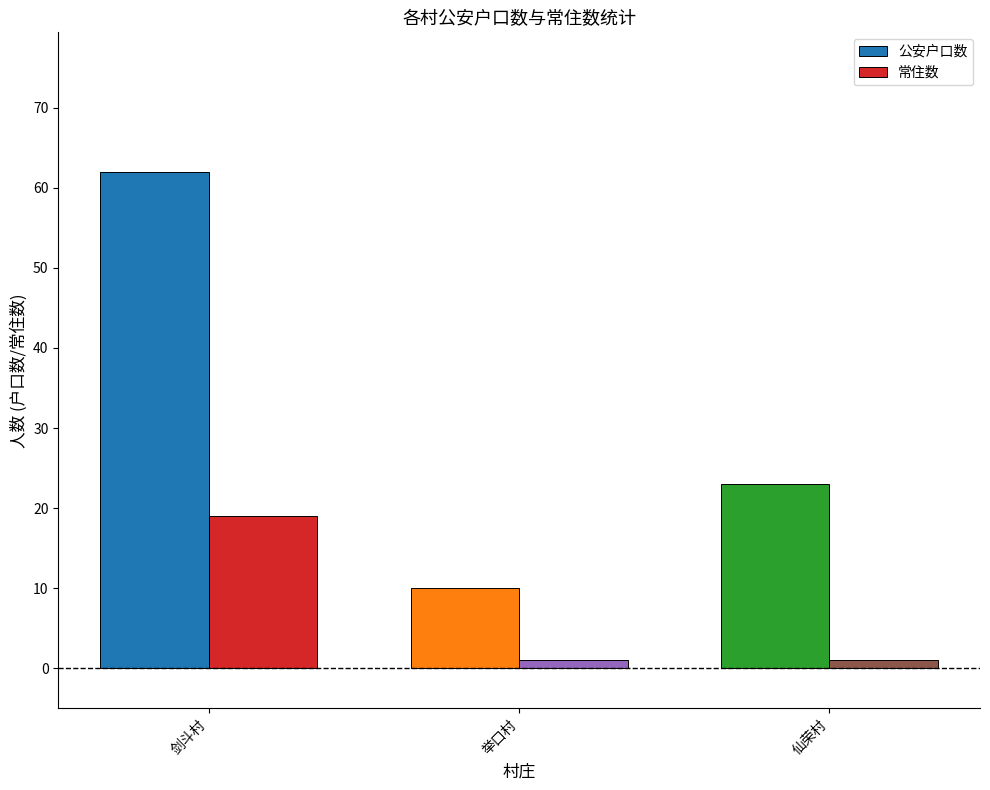

List the series in order of their overall mean, highest first.

公安户口数, 常住数